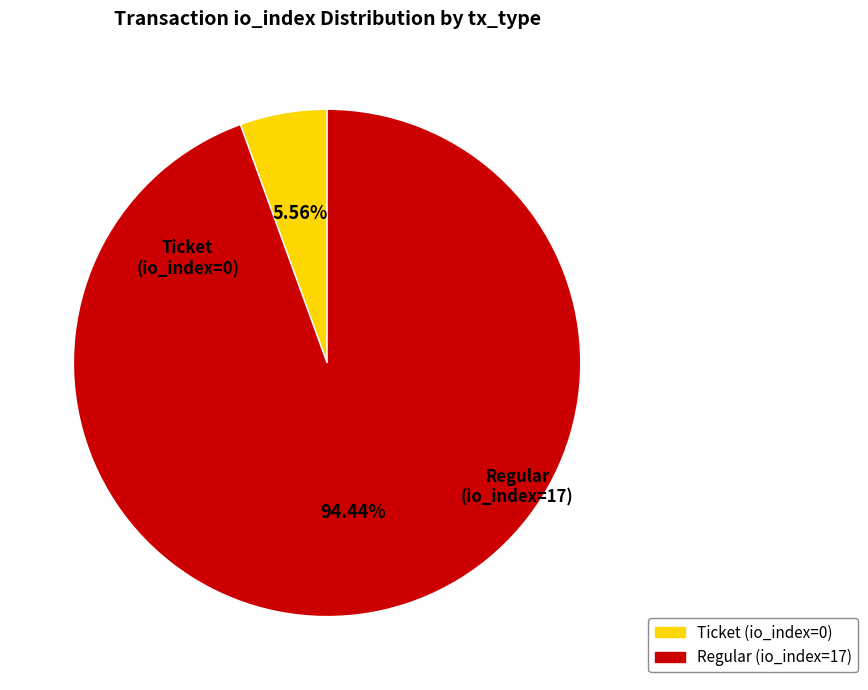

How many slices are in this pie chart?

2